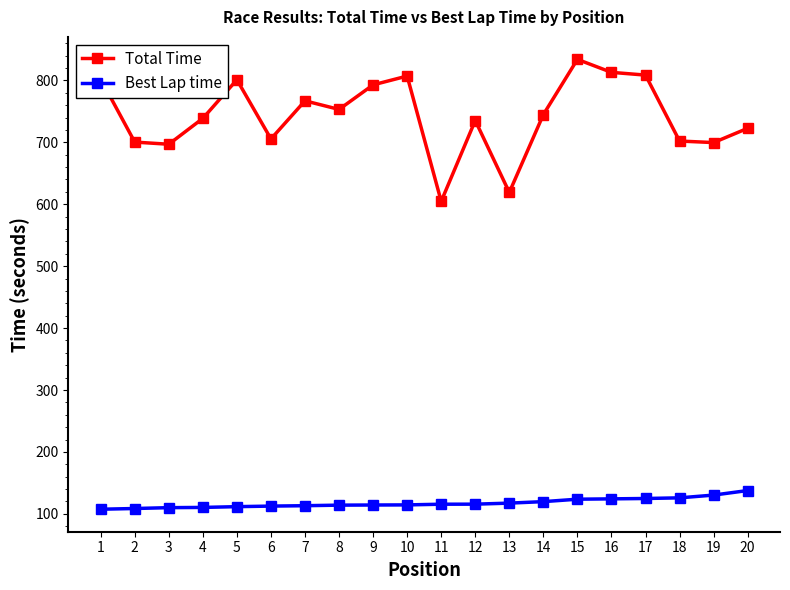

How many lines are shown in the chart?

2